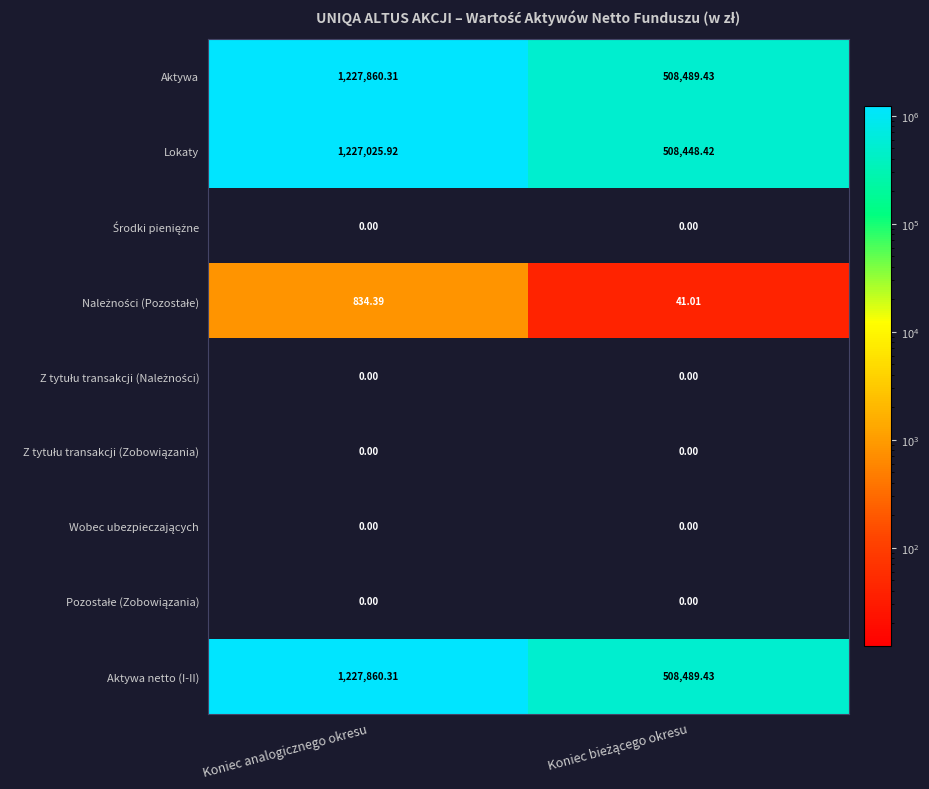

At which category does the chart reach its peak across all series?

Koniec analogicznego okresu